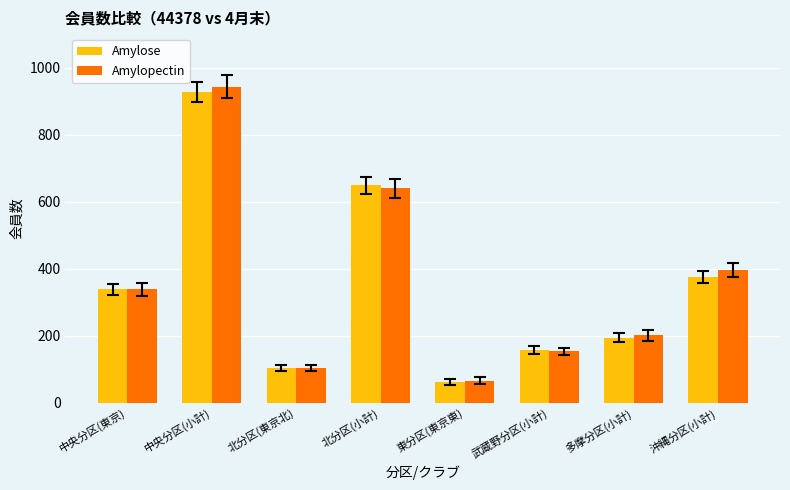

What is the sum of all Amylopectin values?

2841